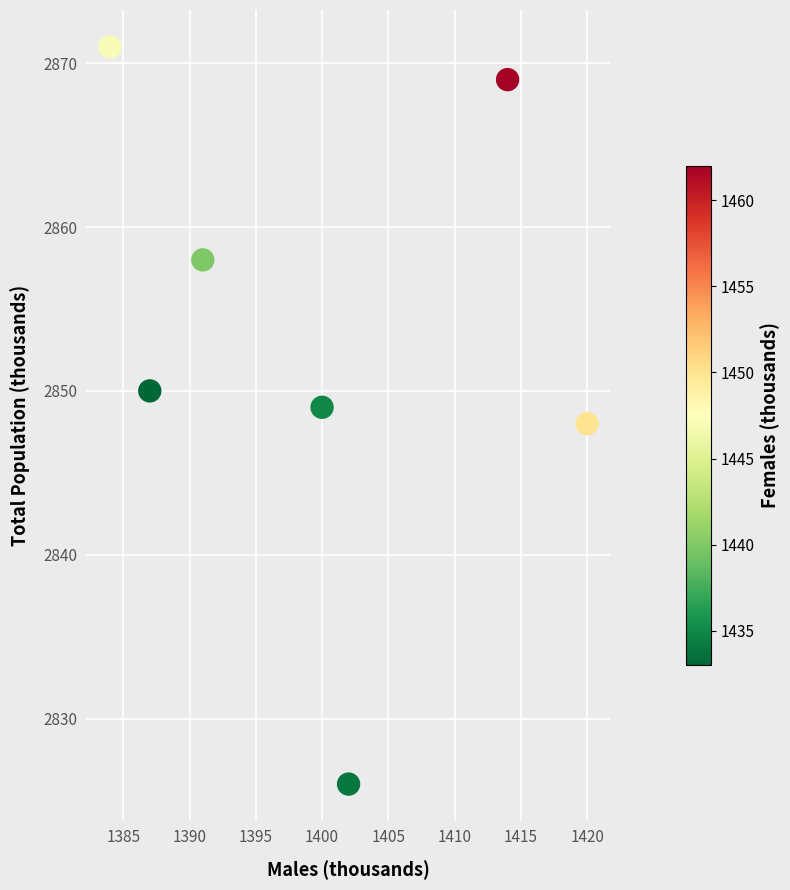

What is the range of X values (max minus min)?

36